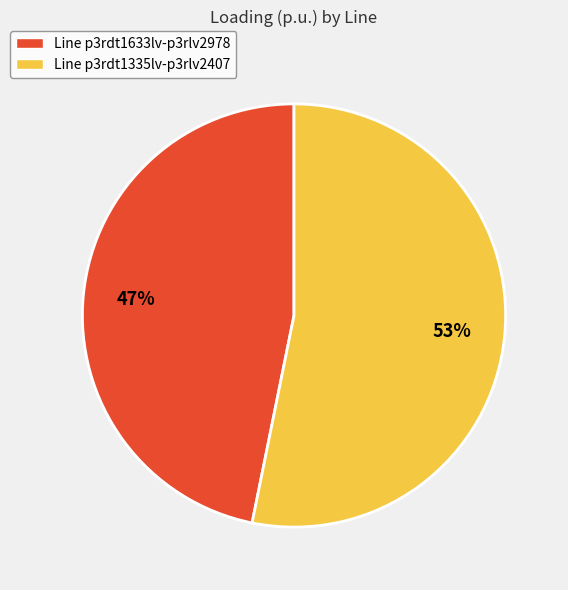

What is the largest slice in the pie chart?

Line p3rdt1335lv-p3rlv2407